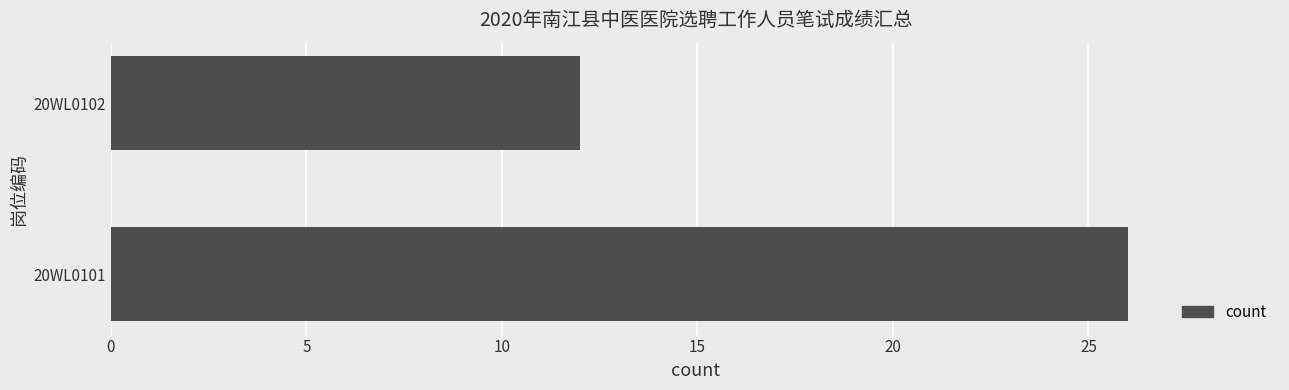

Rank the categories by value from highest to lowest.

20WL0101, 20WL0102